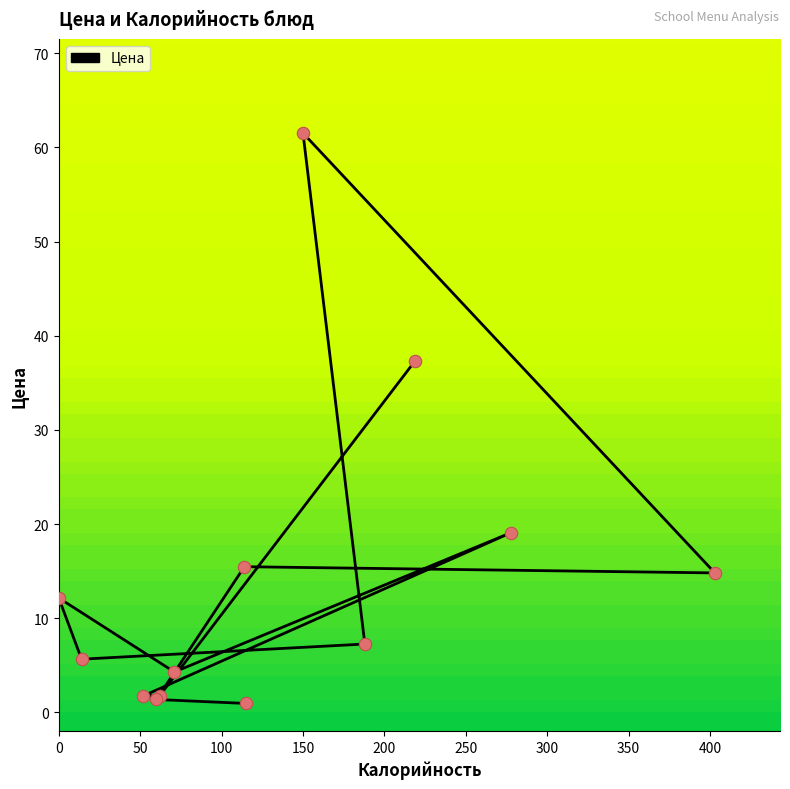

Approximately how many times larger is the value at Салат из свеклы compared to Компот?

0.4